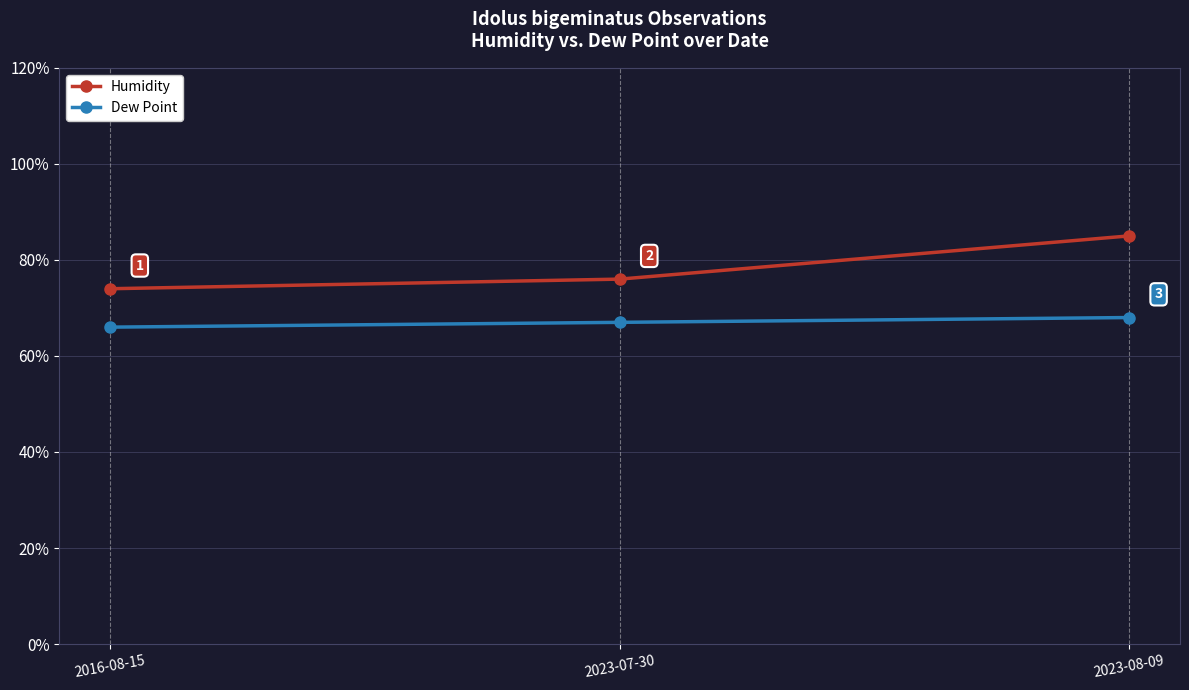

Which series has the widest spread of values?

Humidity